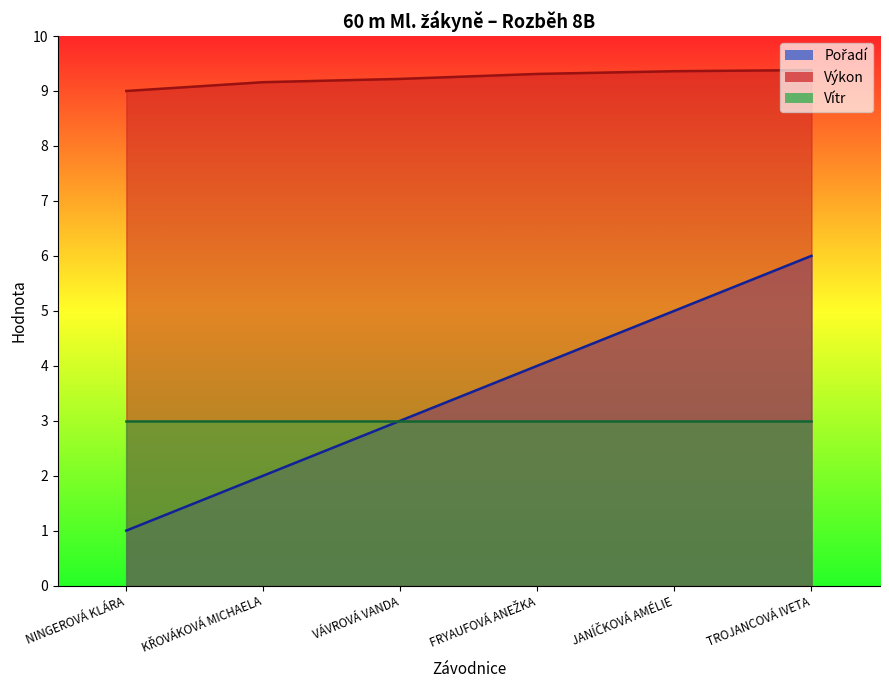

The Výkon series shows 9.3 at FRYAUFOVÁ ANEŽKA. True or false?

True